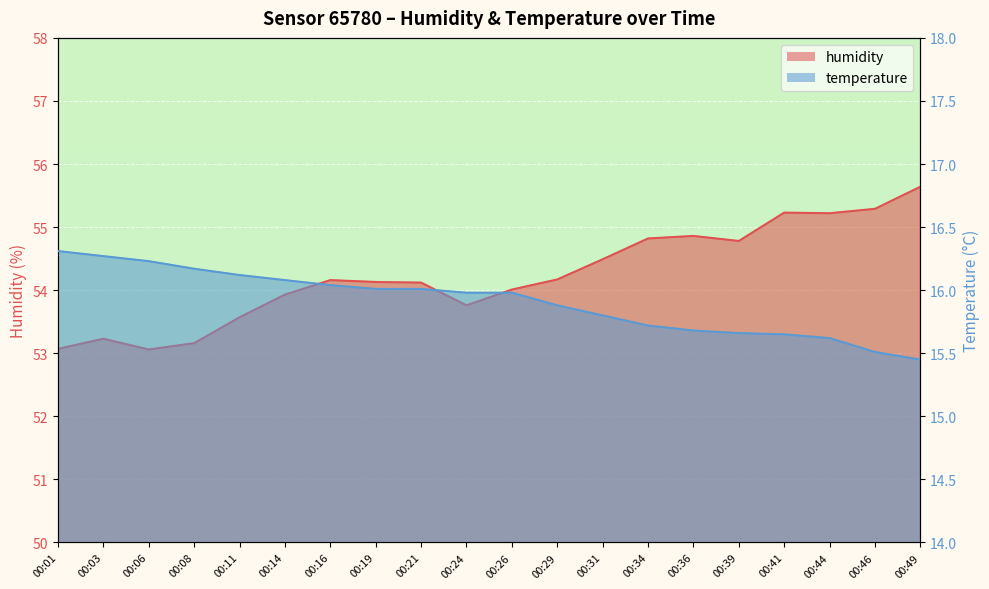

Reading right to left, list all the values displayed in this chart.

humidity: 55.6	55.3	55.2	55.2	54.8	54.9	54.8	54.5	54.2	54.0	53.8	54.1	54.1	54.2	53.9	53.6	53.2	53.1	53.2	53.1
temperature: 15.4	15.5	15.6	15.7	15.7	15.7	15.7	15.8	15.9	16.0	16.0	16.0	16.0	16.0	16.1	16.1	16.2	16.2	16.3	16.3